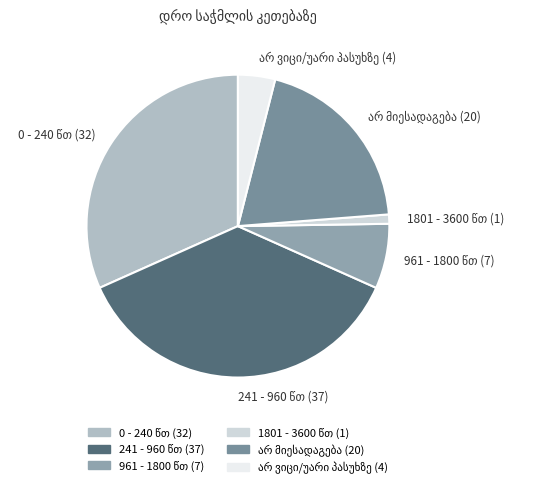

Count the number of slices in the pie.

6